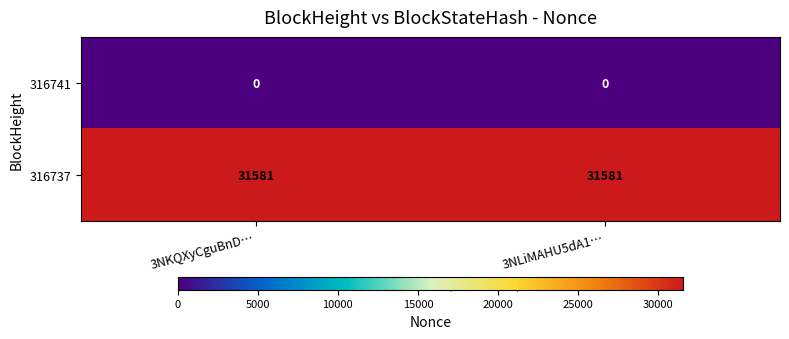

What is the total value across all series at 3NLiMAHU5dA1…?

31581